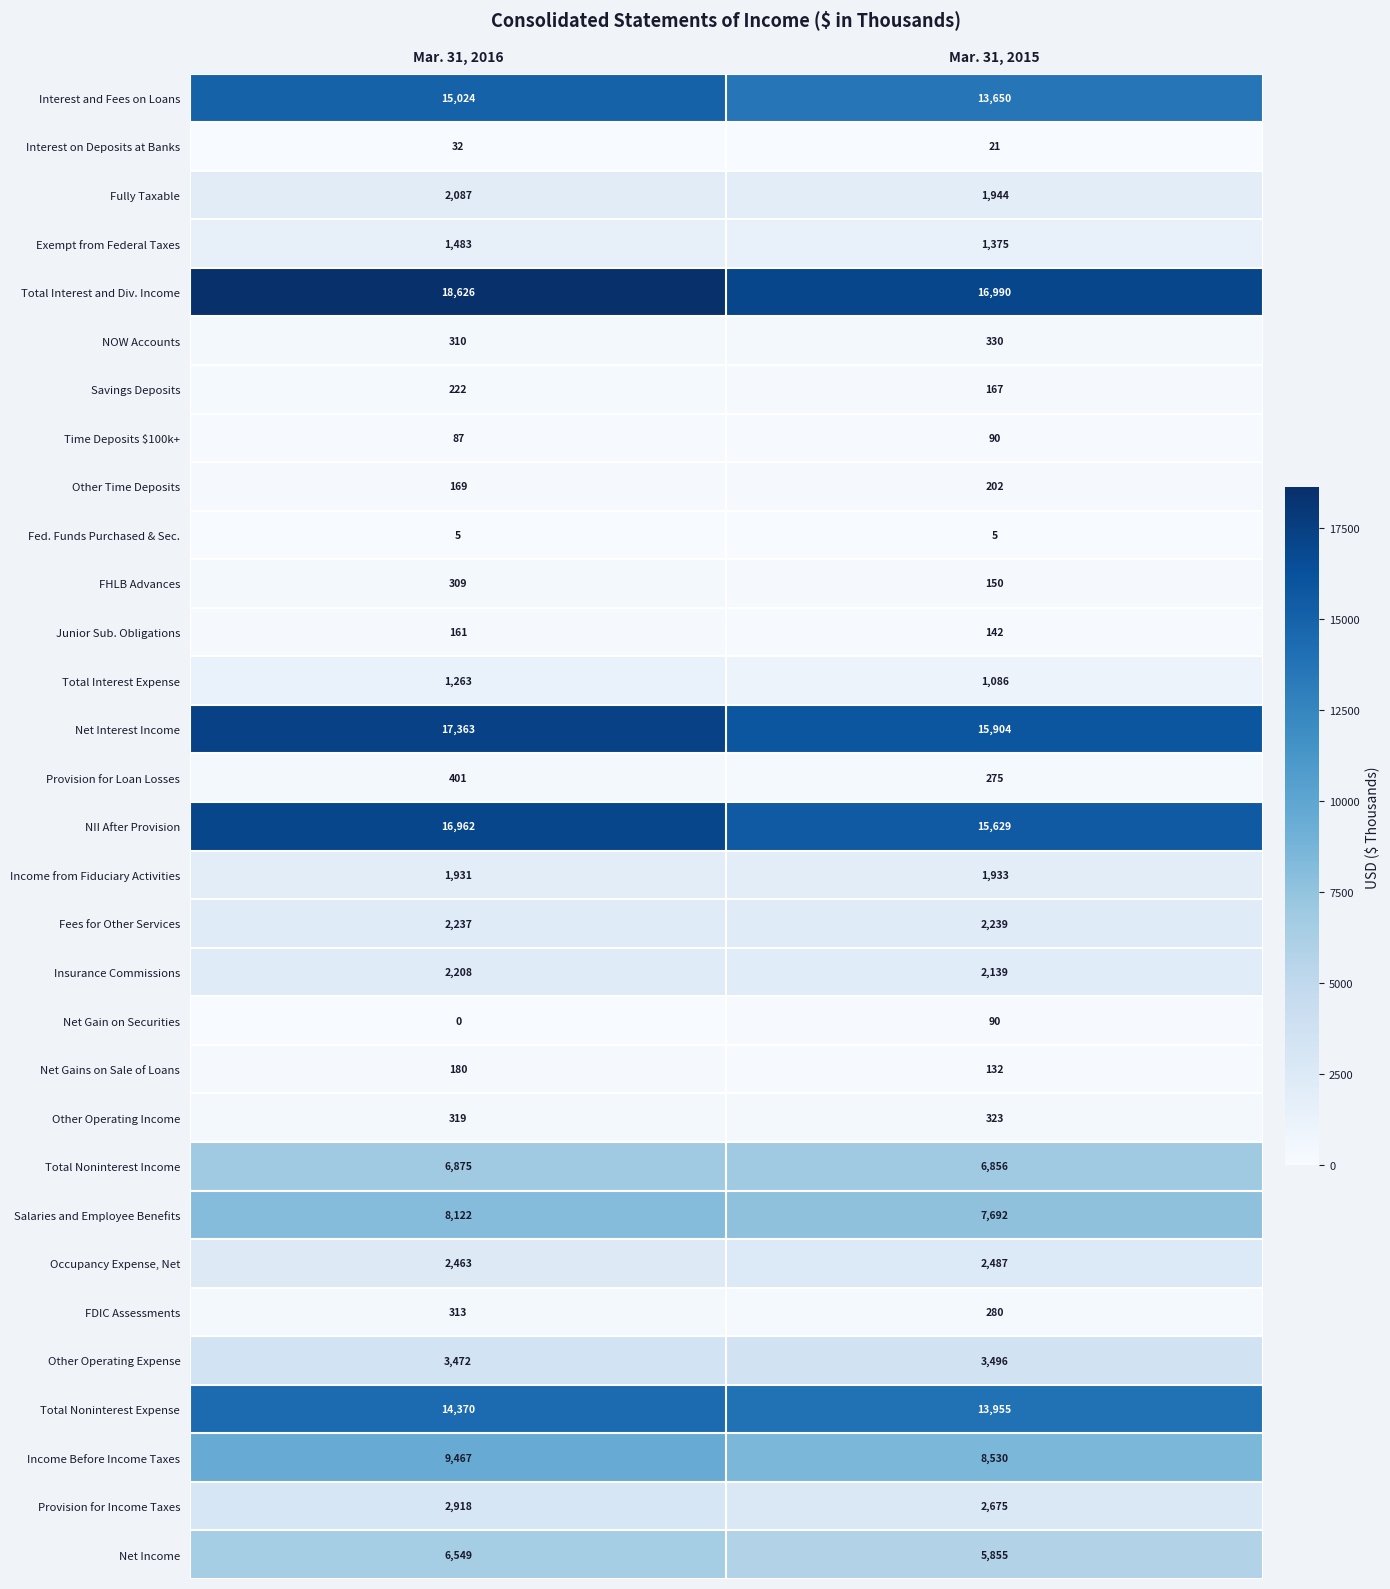

How many series are shown in this chart?

31